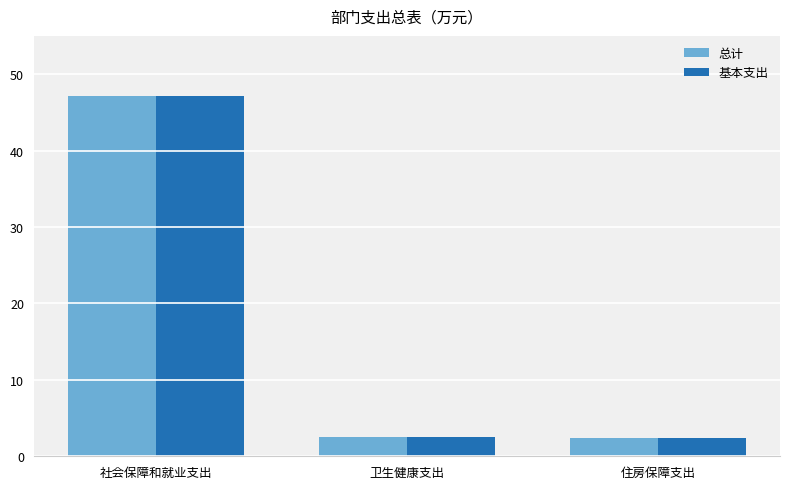

What value does the 总计 series have at 社会保障和就业支出?

47.2